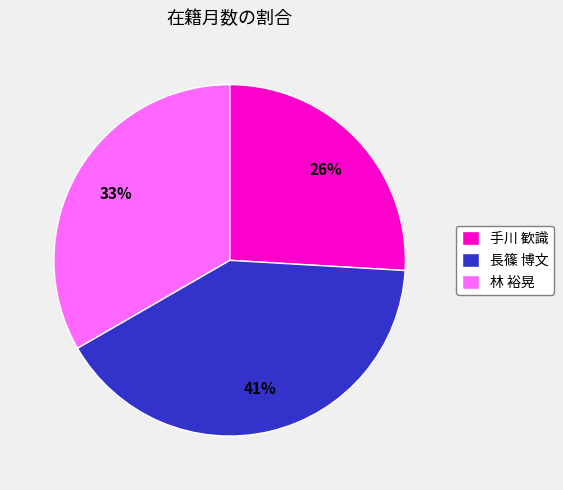

Between 長篠 博文 and 手川 歓識, which is larger?

長篠 博文